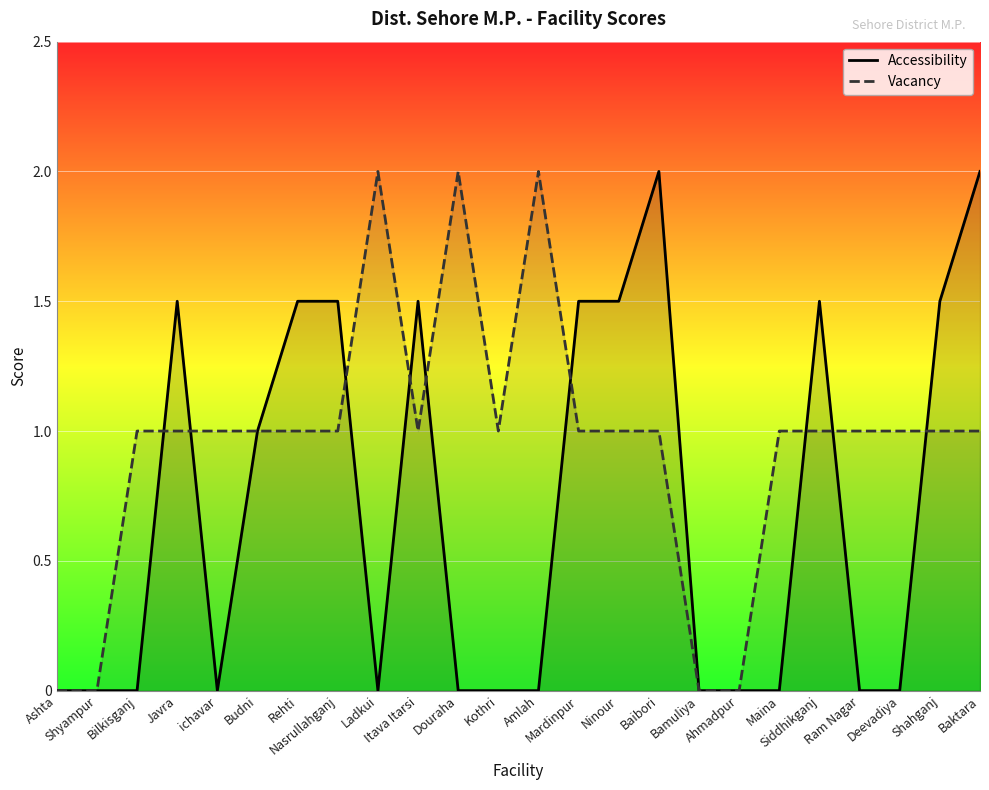

What position from the right is Budni?

19